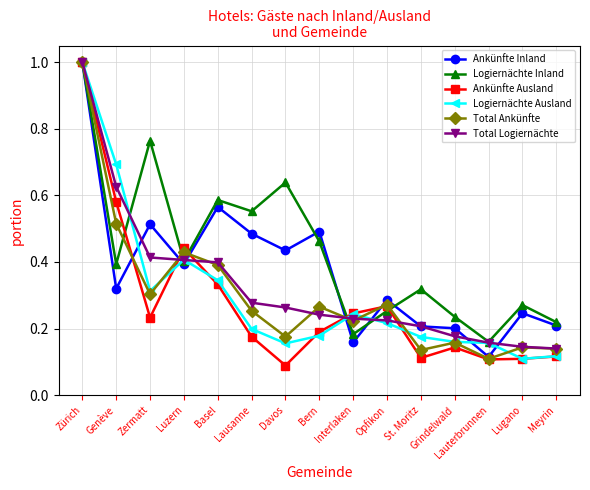

Where is Logiernächte Inland nearest to the value 0?

Lauterbrunnen